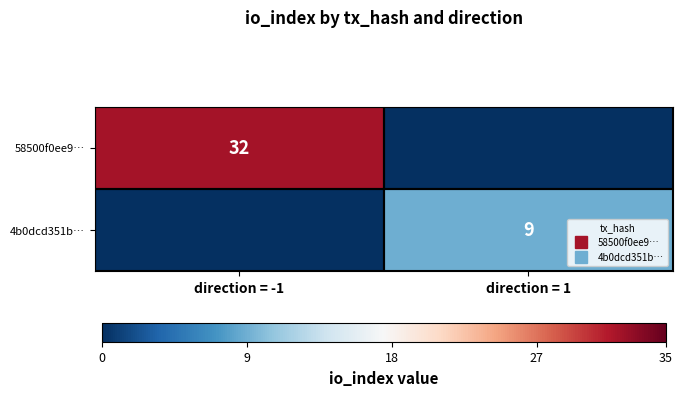

Which series has the largest total across all categories?

58500f0ee9…